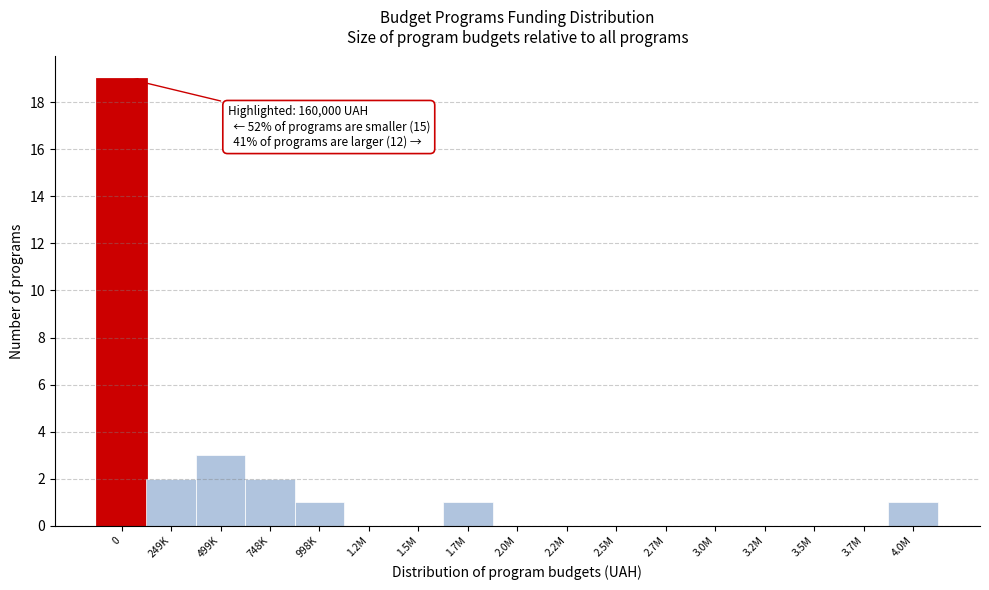

Reading right to left, extract all data points from this chart.

4.0M=1	3.7M=0	3.5M=0	3.2M=0	3.0M=0	2.7M=0	2.5M=0	2.2M=0	2.0M=0	1.7M=1	1.5M=0	1.2M=0	998K=1	748K=2	499K=3	249K=2	0=19